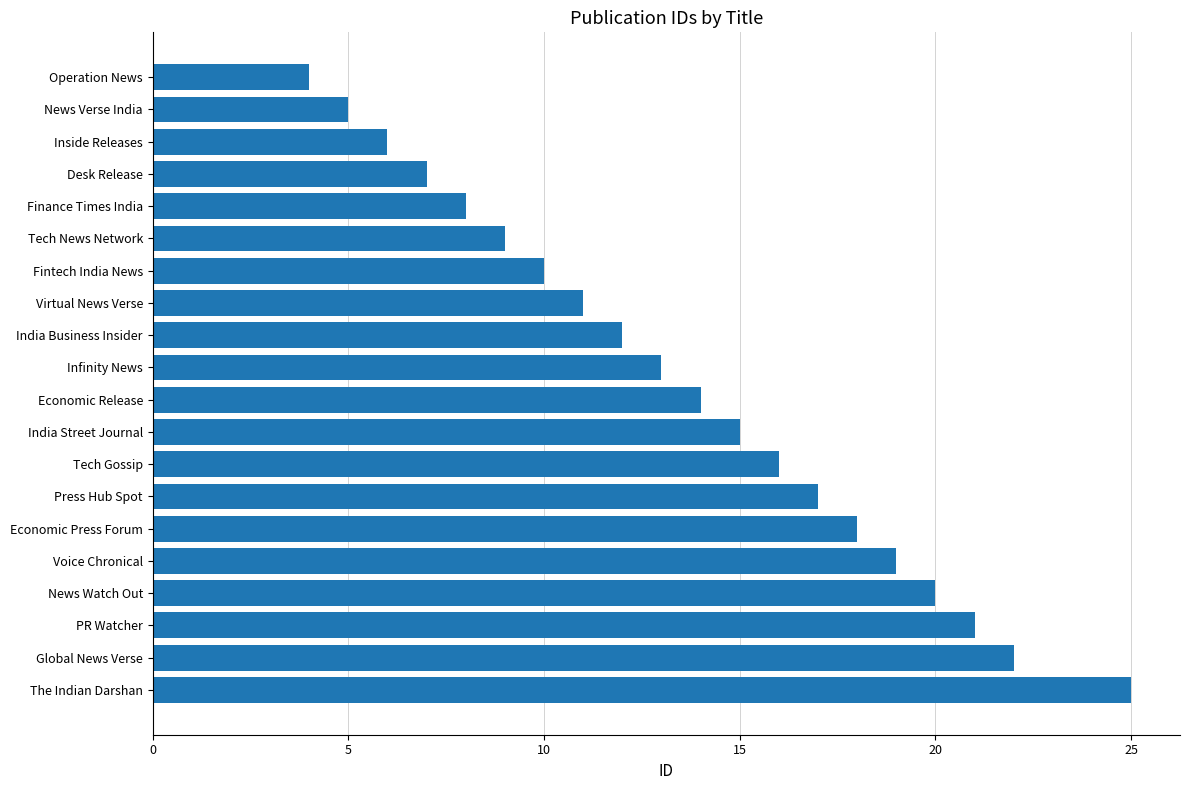

What is the difference between the maximum and minimum values?

21